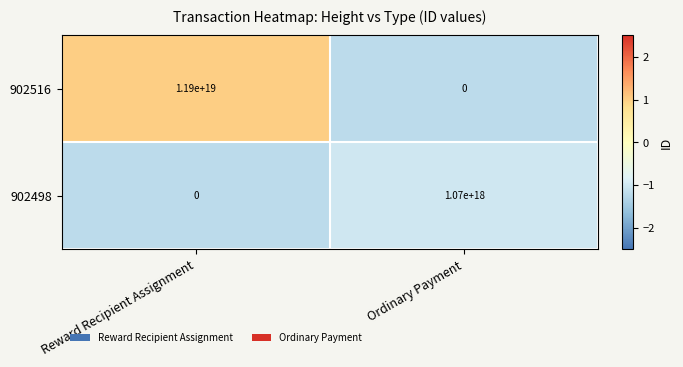

Which series has the widest spread of values?

902516